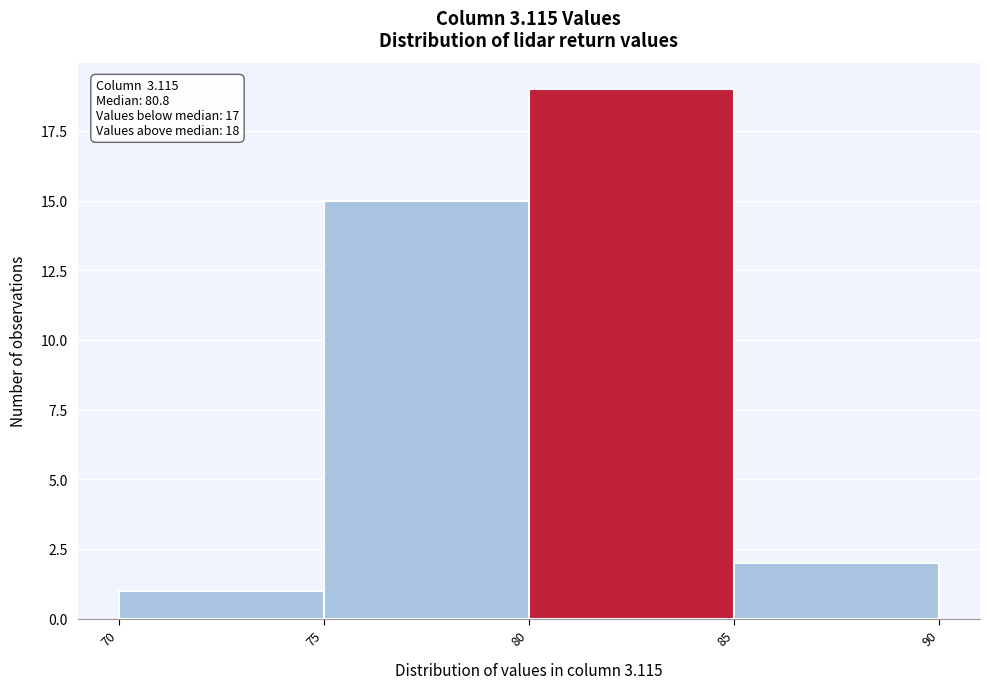

Over which range of the x-axis is the bar tallest?

80 to 85